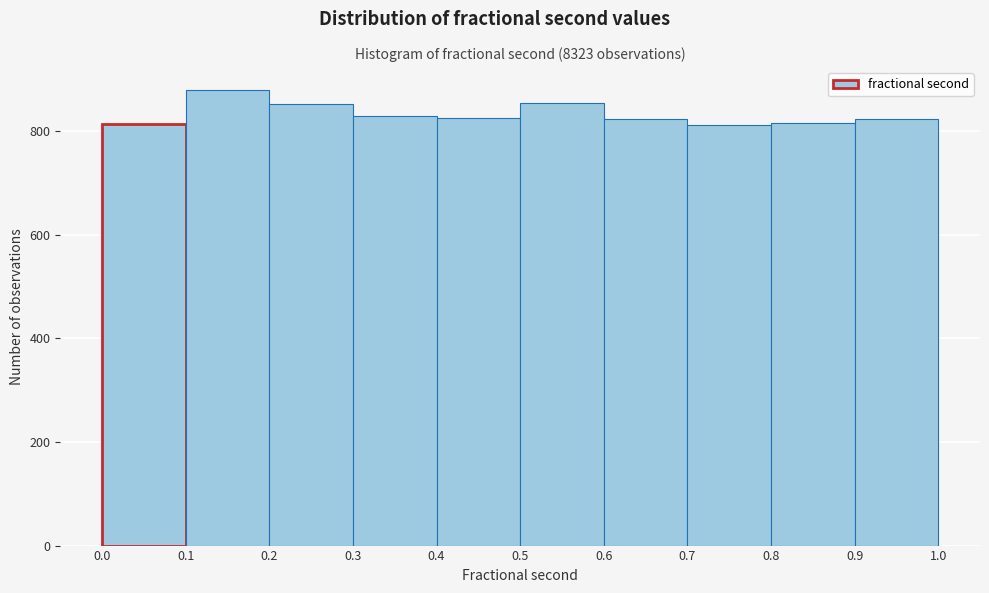

Over which range of the x-axis is the bar tallest?

0.1 to 0.2